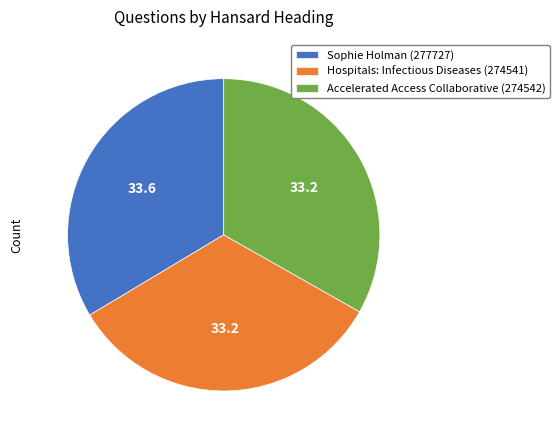

Combined, do Sophie Holman (277727) and Hospitals: Infectious Diseases (274541) account for over 50%?

Yes